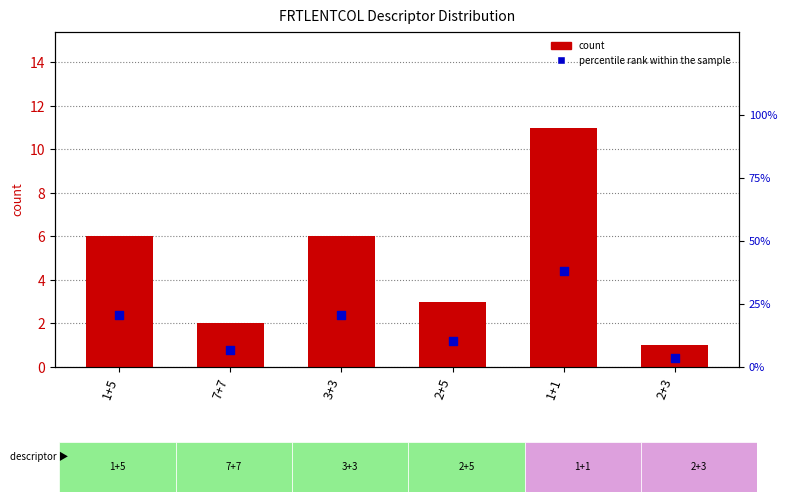

What is the total value across all series at 3+3?

26.7